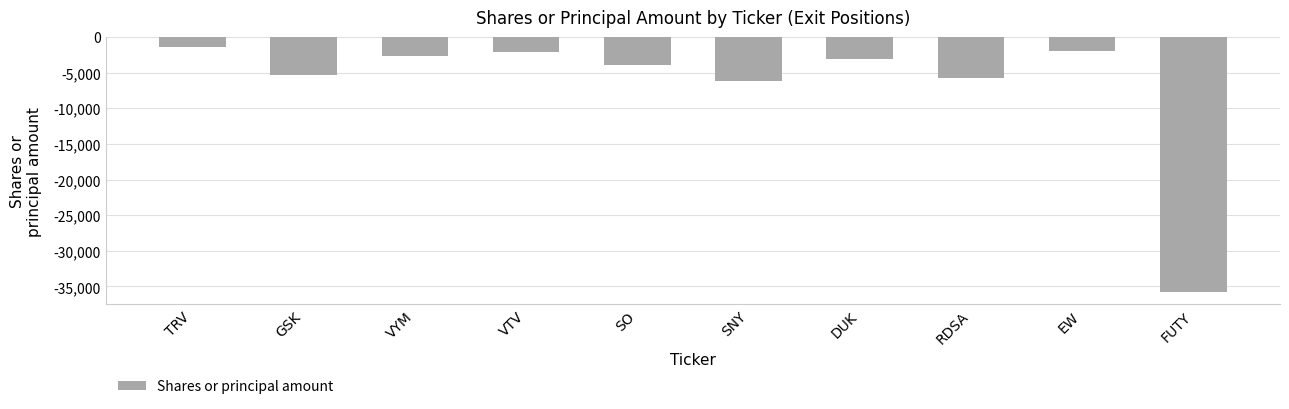

Reading right to left, list all the values displayed in this chart.

-35719	-1953	-5819	-3062	-6244	-4001	-2145	-2657	-5348	-1455